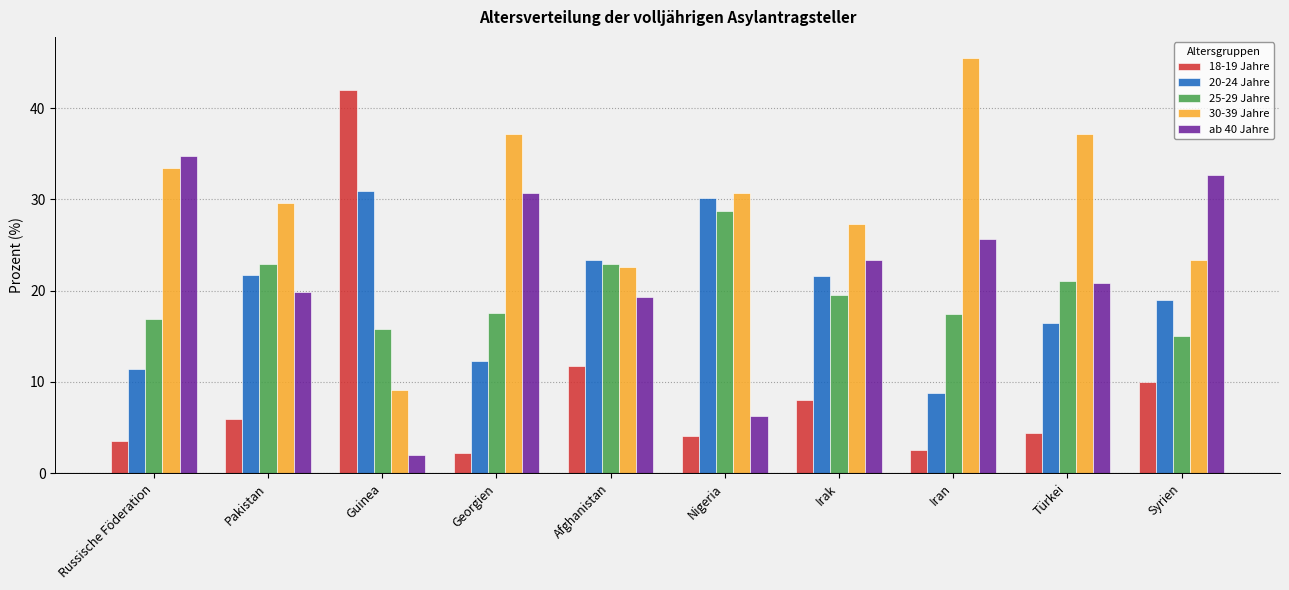

What is the average value of the 20-24 Jahre series?

19.6